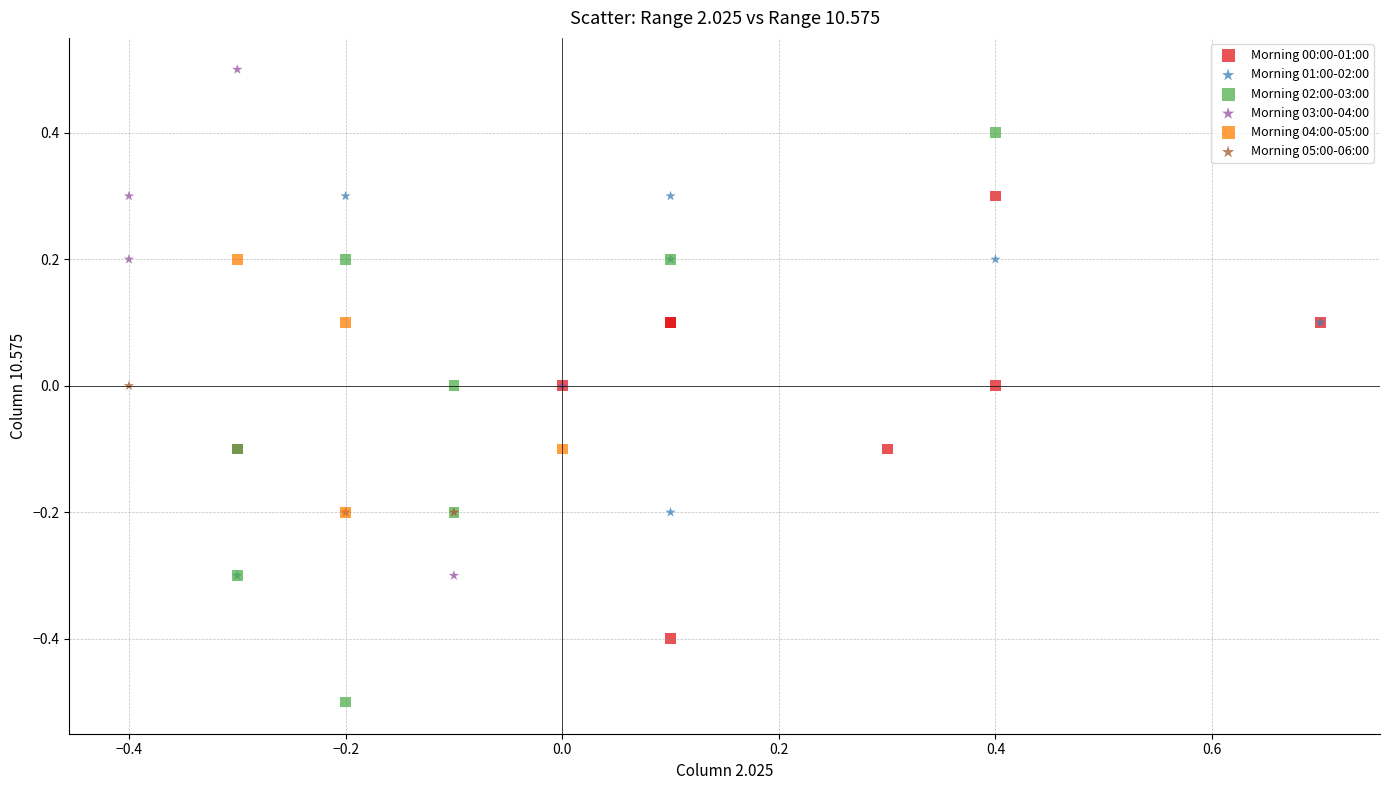

Which series has the largest Y range (max minus min)?

Morning 02:00-03:00